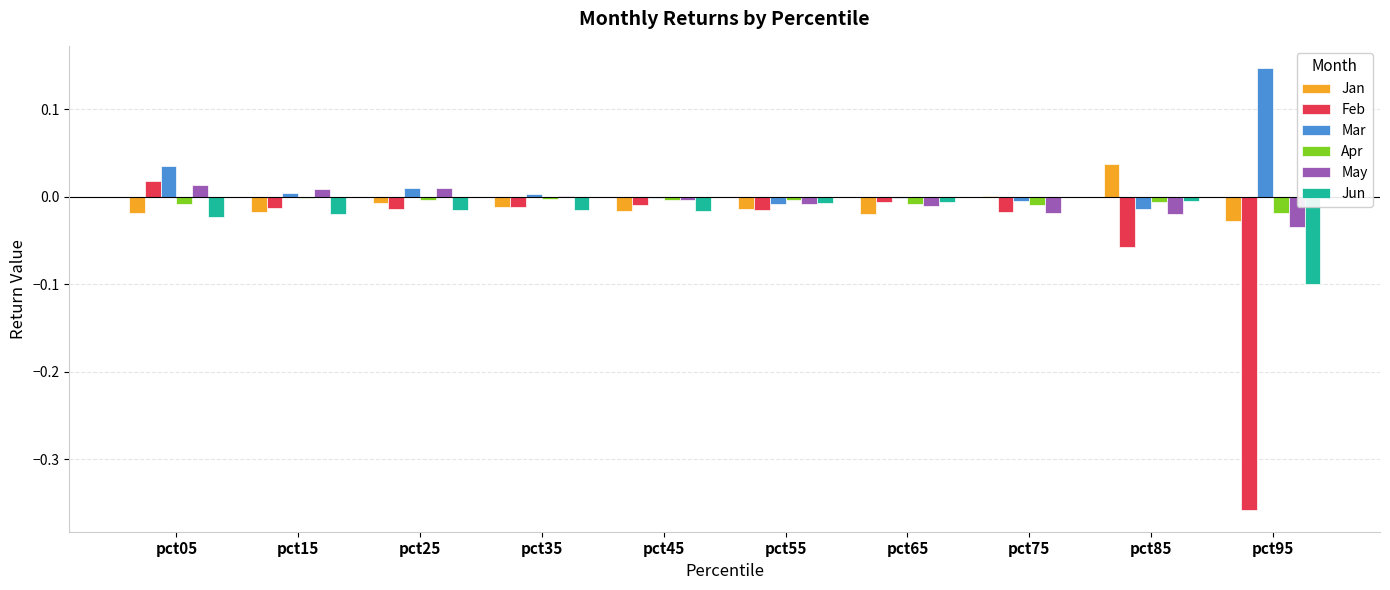

Between pct45 and pct95, which series saw the biggest shift?

Feb